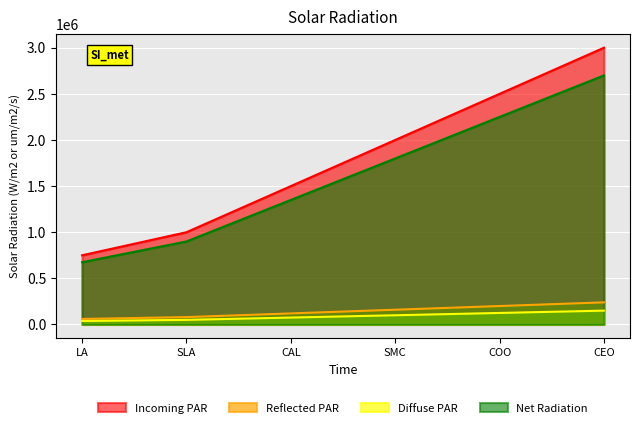

Which label corresponds to the smallest value in the chart?

LA